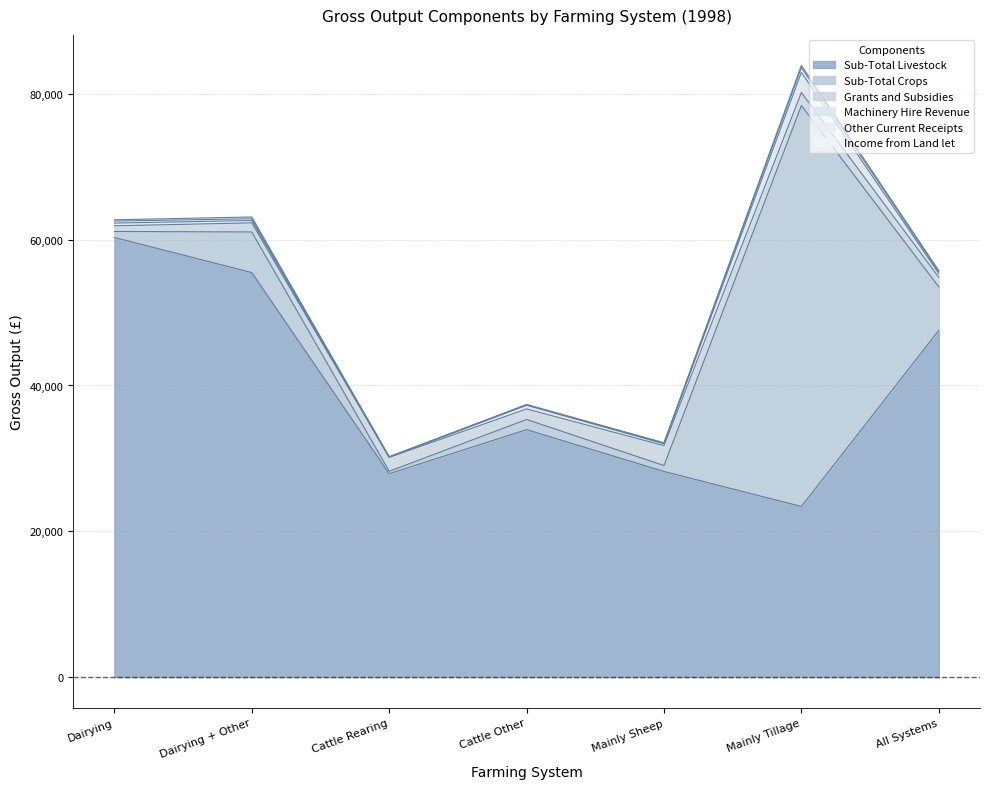

Rank the series by their maximum value, from highest to lowest.

Sub-Total Livestock, Sub-Total Crops, Machinery Hire Revenue, Grants and Subsidies, Other Current Receipts, Income from Land let